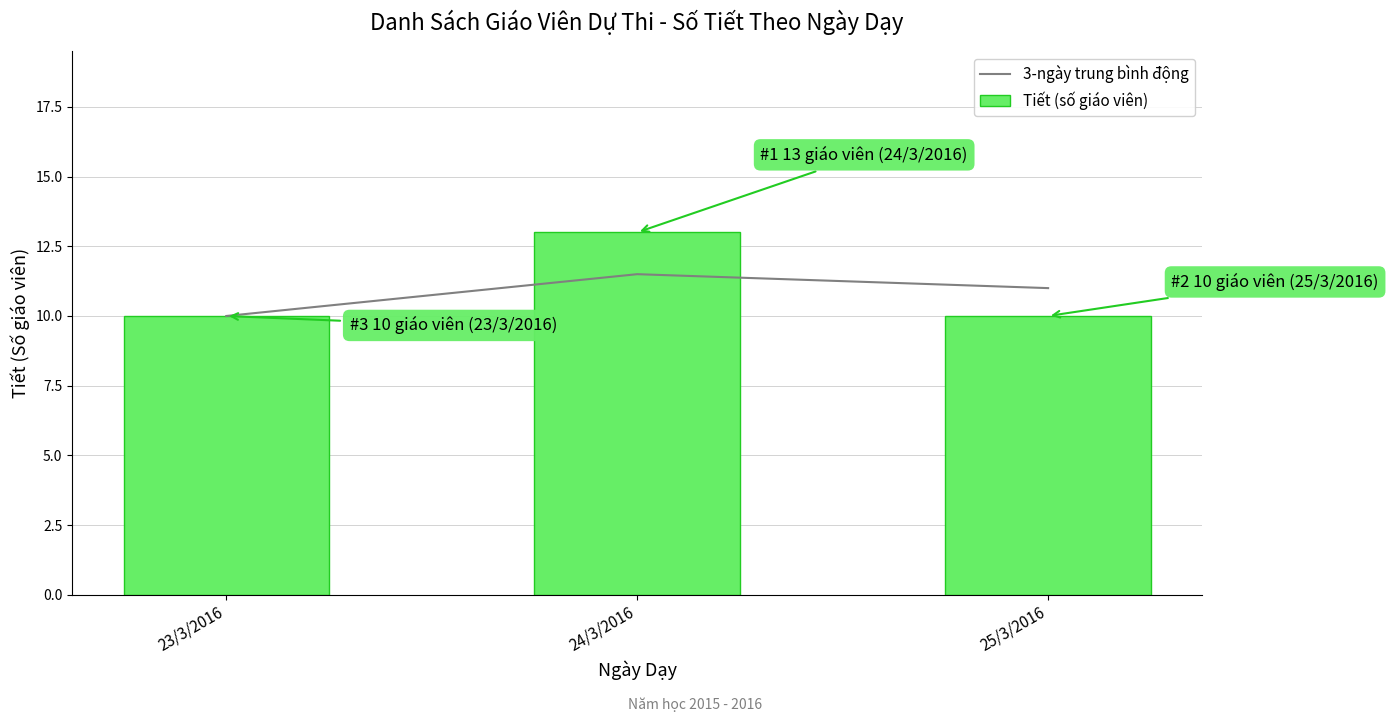

What are all the series names shown in the legend?

3-ngày trung bình động, Tiết (số giáo viên)